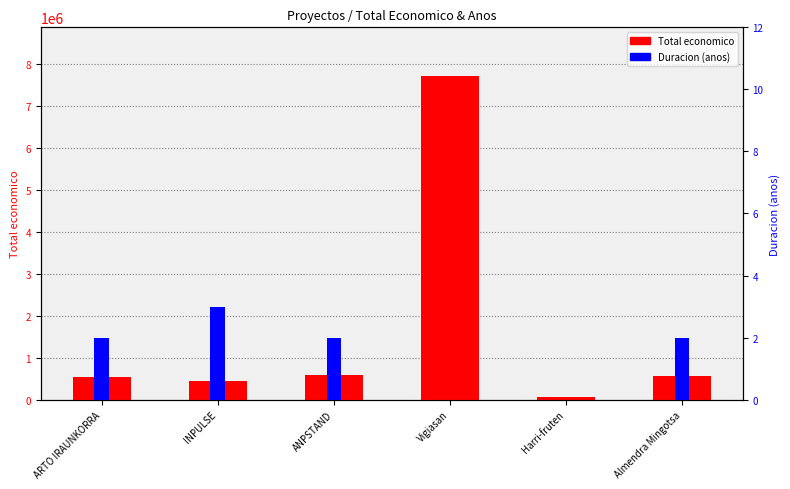

Where is Duracion (anos) nearest to the value 1?

ARTO IRAUNKORRA